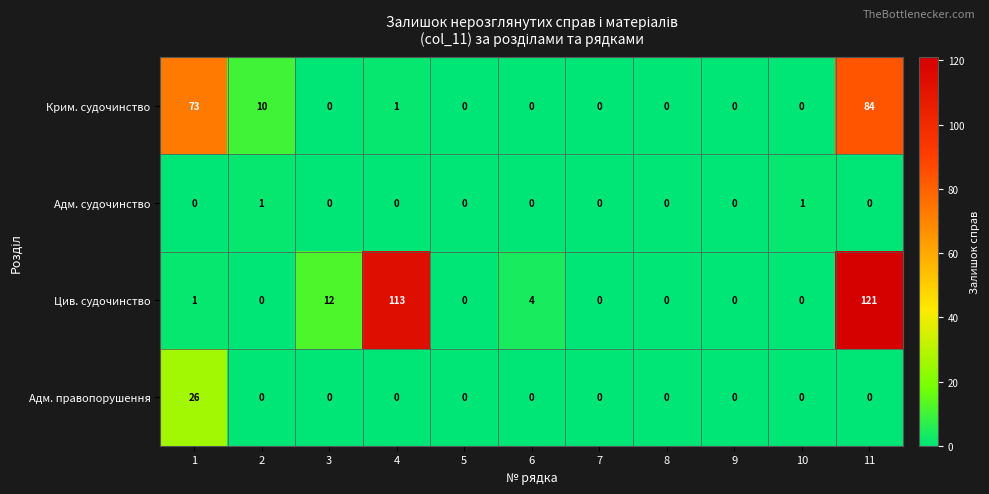

Which series has the widest spread of values?

Цив. судочинство